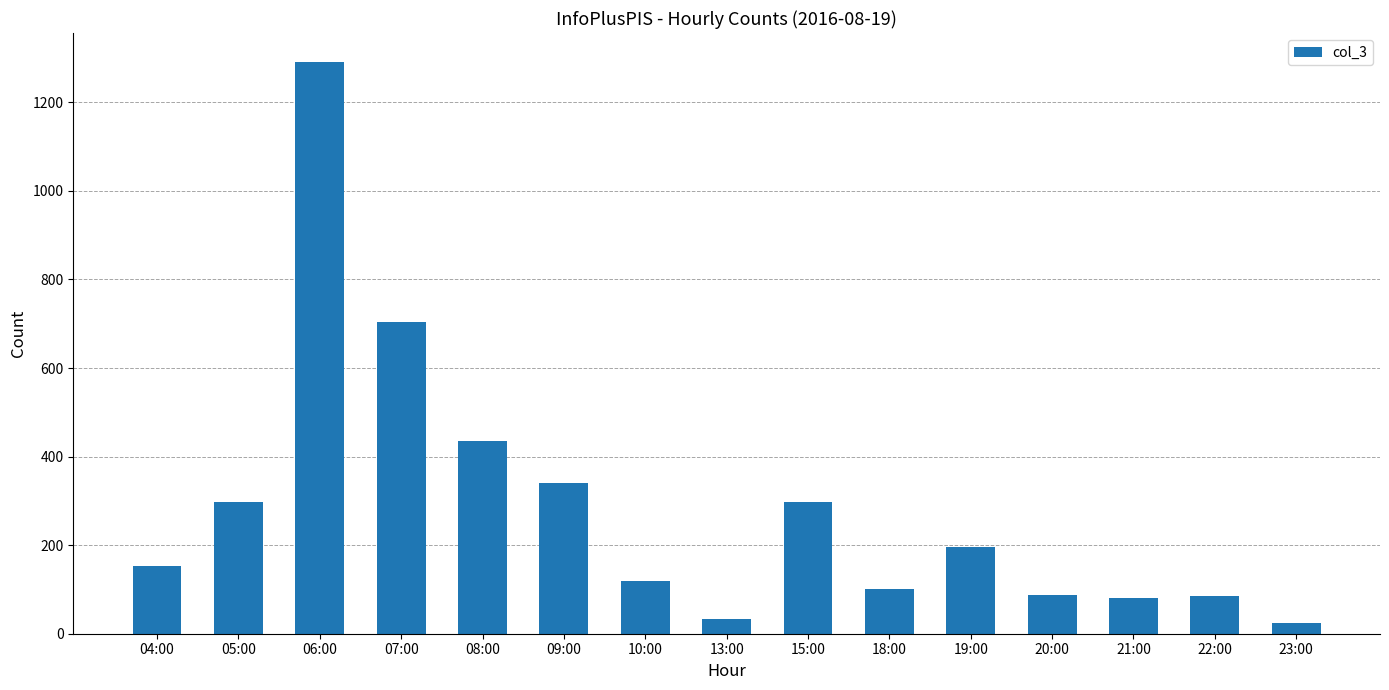

What is the average value?

283